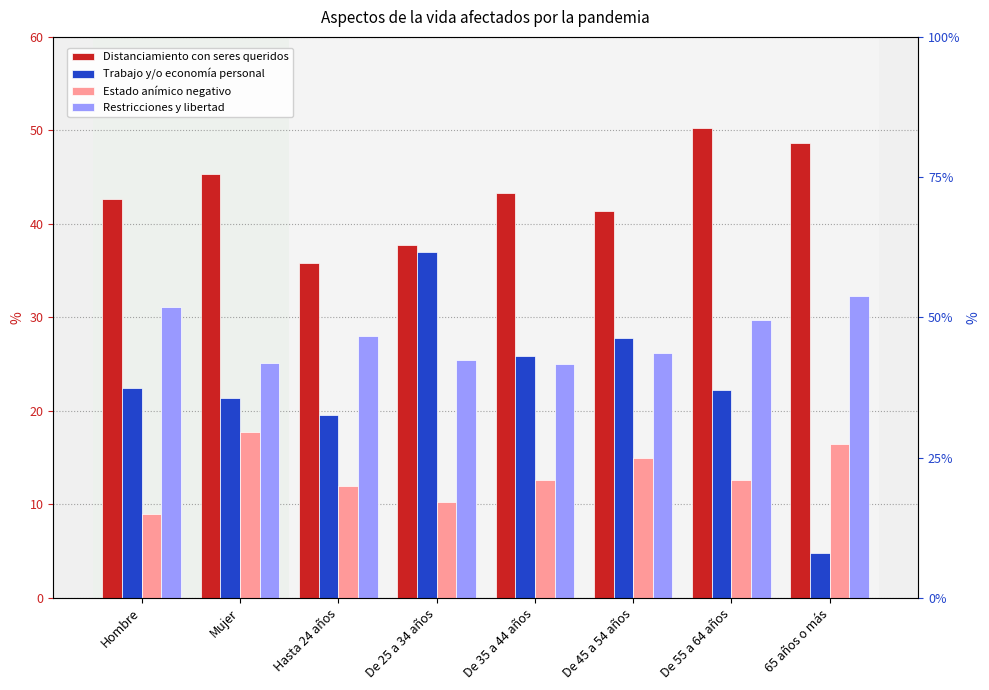

How many bars are there in each group?

4